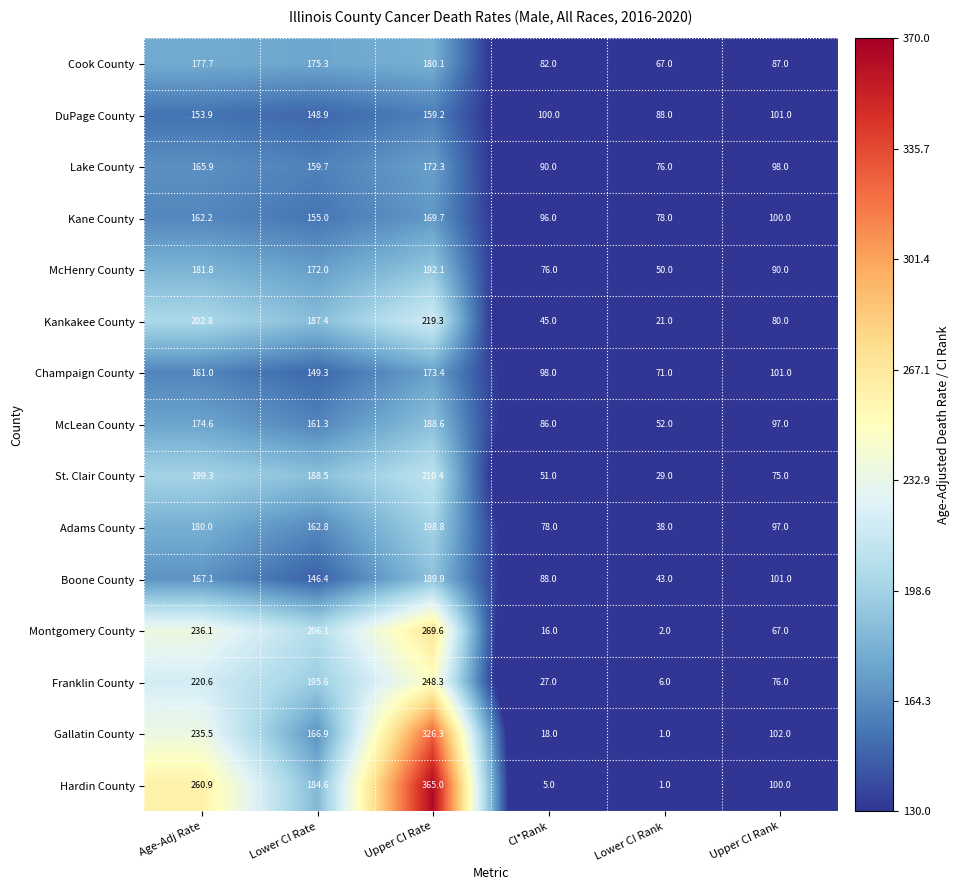

Read the Kane County value at Upper CI Rank.

100.0